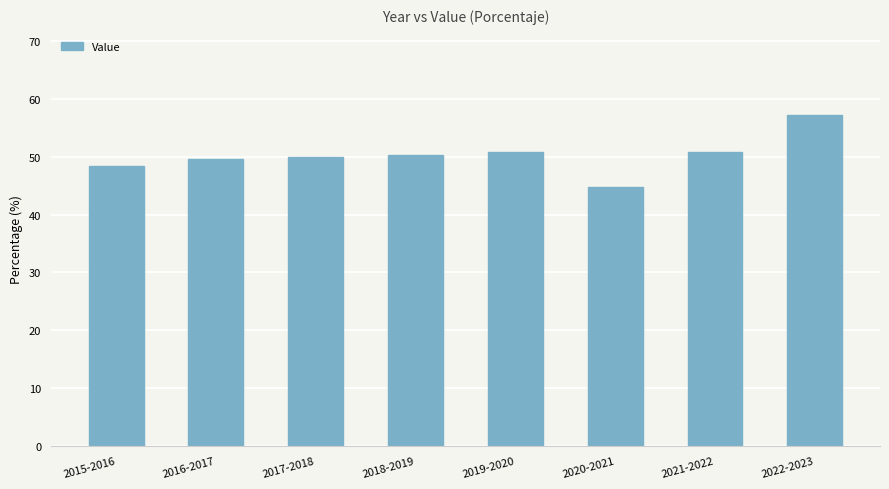

What position from the right is 2020-2021?

3